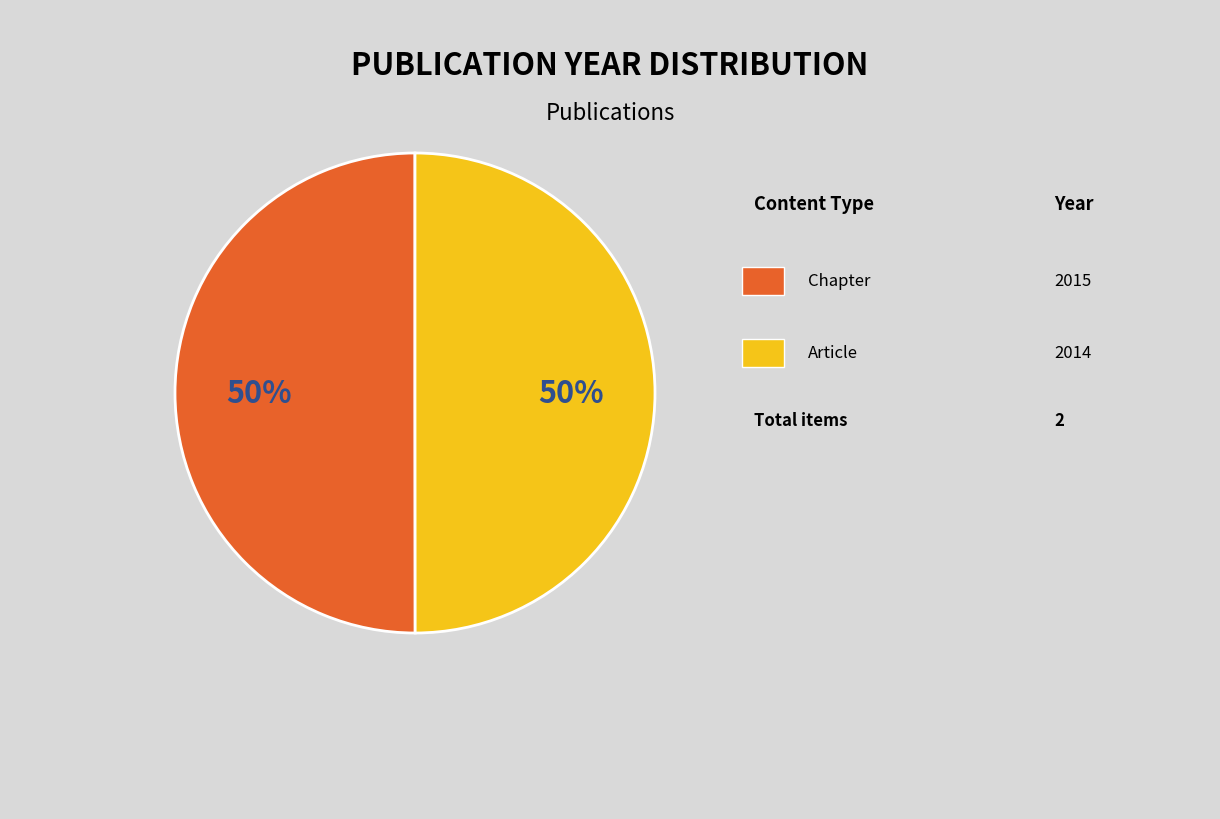

To the nearest percent, what is the average slice percentage?

50%